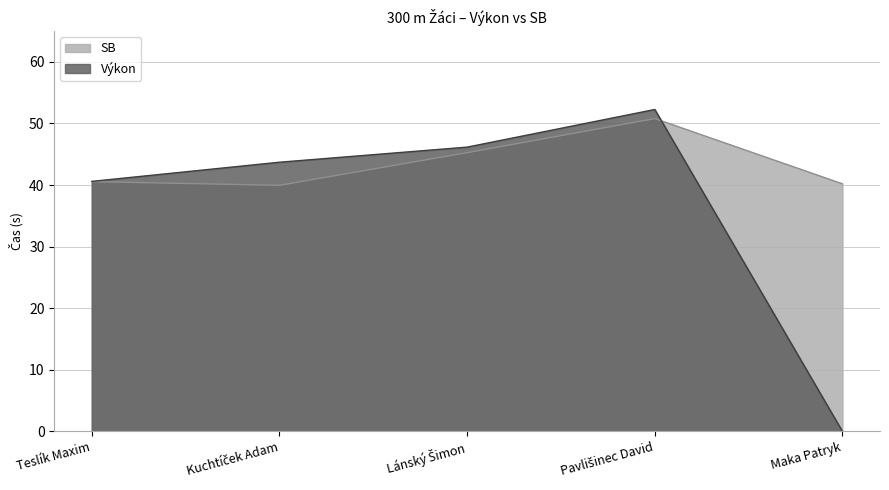

Reading left to right, list all the values displayed in this chart.

SB: Teslík Maxim=40.6	Kuchtíček Adam=40.0	Lánský Šimon=45.3	Pavlišinec David=50.8	Maka Patryk=40.2
Výkon: Teslík Maxim=40.6	Kuchtíček Adam=43.7	Lánský Šimon=46.2	Pavlišinec David=52.3	Maka Patryk=0.0